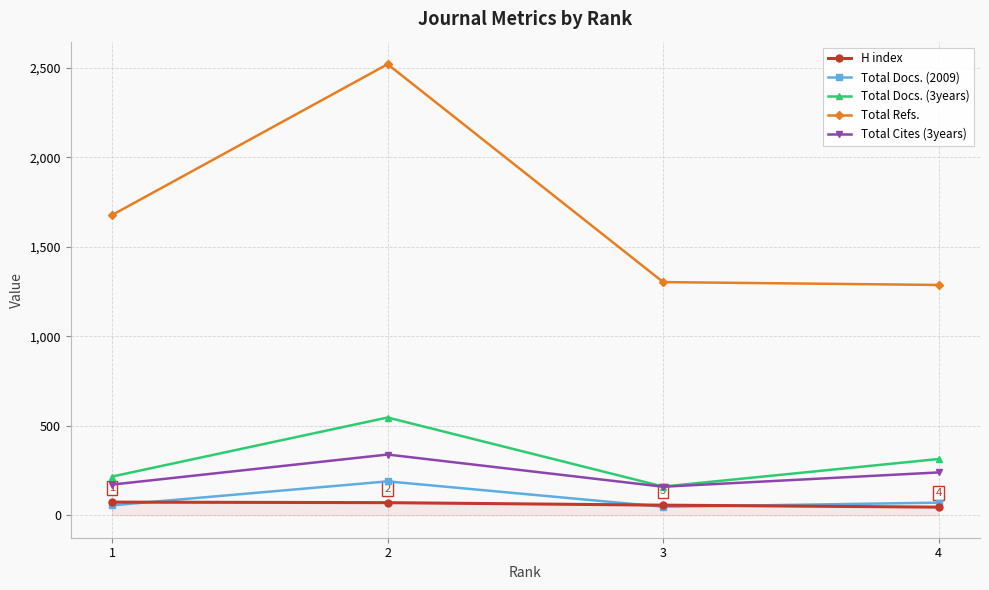

In Total Docs. (3years), how many points are lower than both neighbors (excluding endpoints)?

1